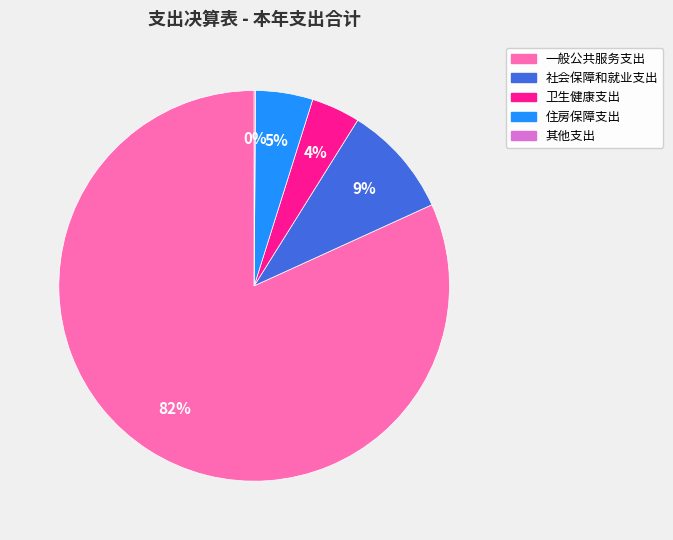

To the nearest percent, what is the combined percentage of 社会保障和就业支出 and 住房保障支出?

14%